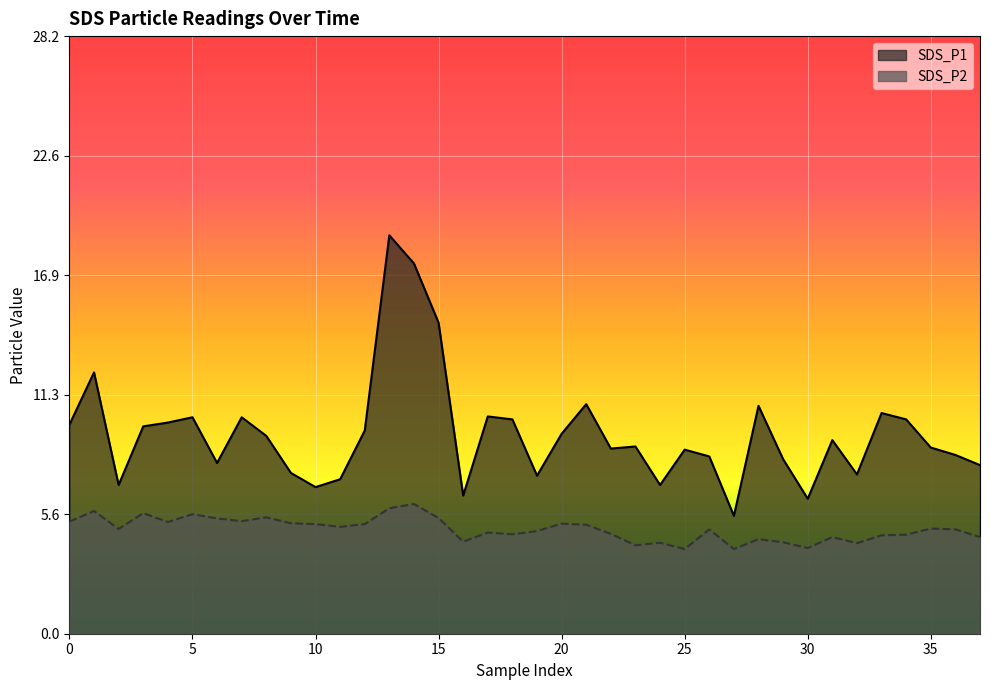

How many data points in SDS_P2 are above 4?

36